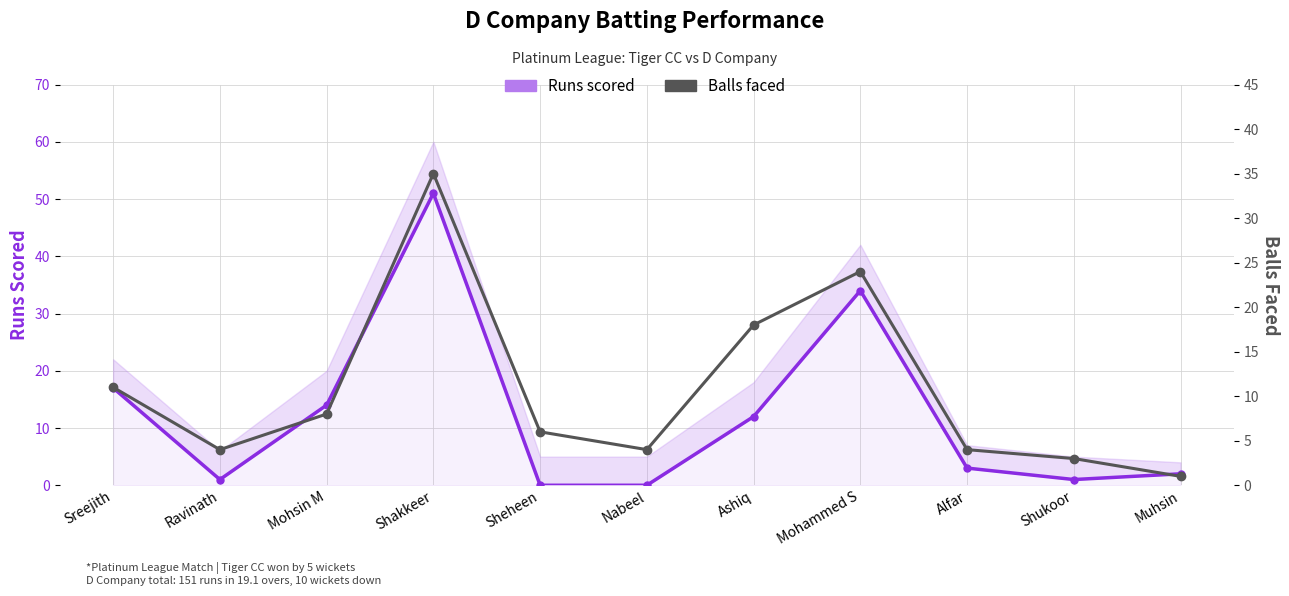

Reading right to left, extract all data points from this chart.

Runs scored: Muhsin=2	Shukoor=1	Alfar=3	Mohammed S=34	Ashiq=12	Nabeel=0	Sheheen=0	Shakkeer=51	Mohsin M=14	Ravinath=1	Sreejith=17
Balls faced: Muhsin=1	Shukoor=3	Alfar=4	Mohammed S=24	Ashiq=18	Nabeel=4	Sheheen=6	Shakkeer=35	Mohsin M=8	Ravinath=4	Sreejith=11